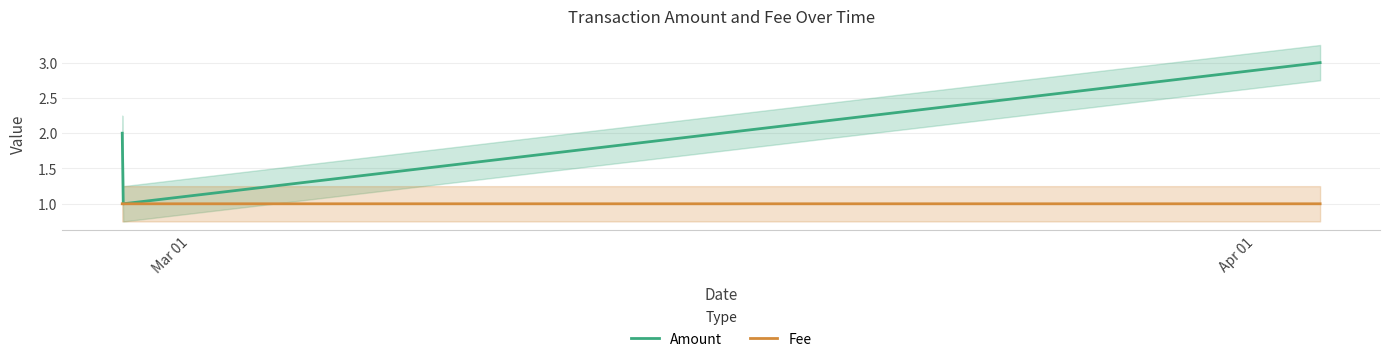

How many series are shown in this chart?

2